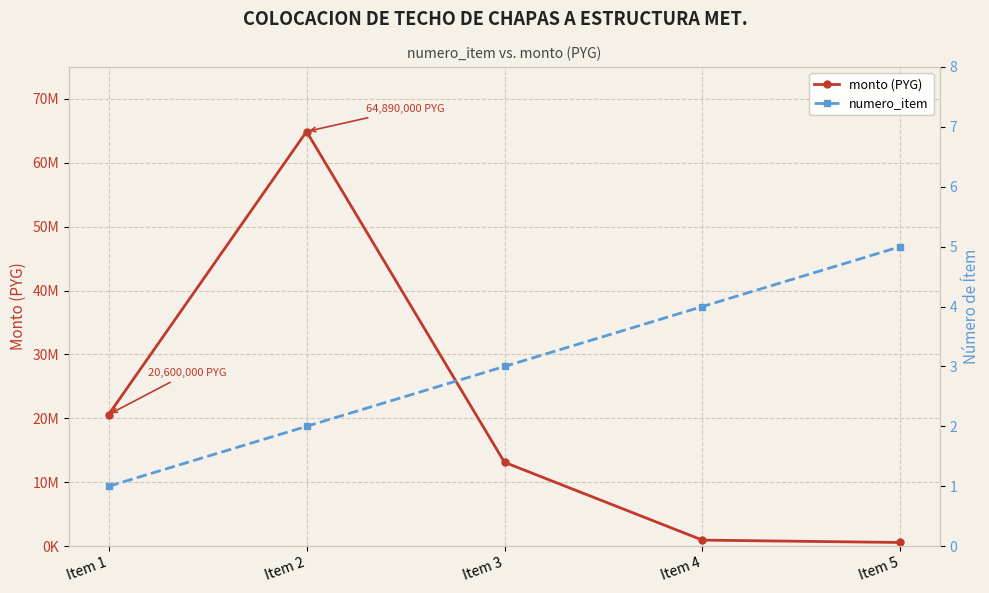

Is it true that monto (PYG) equals 950000 at Item 4?

True